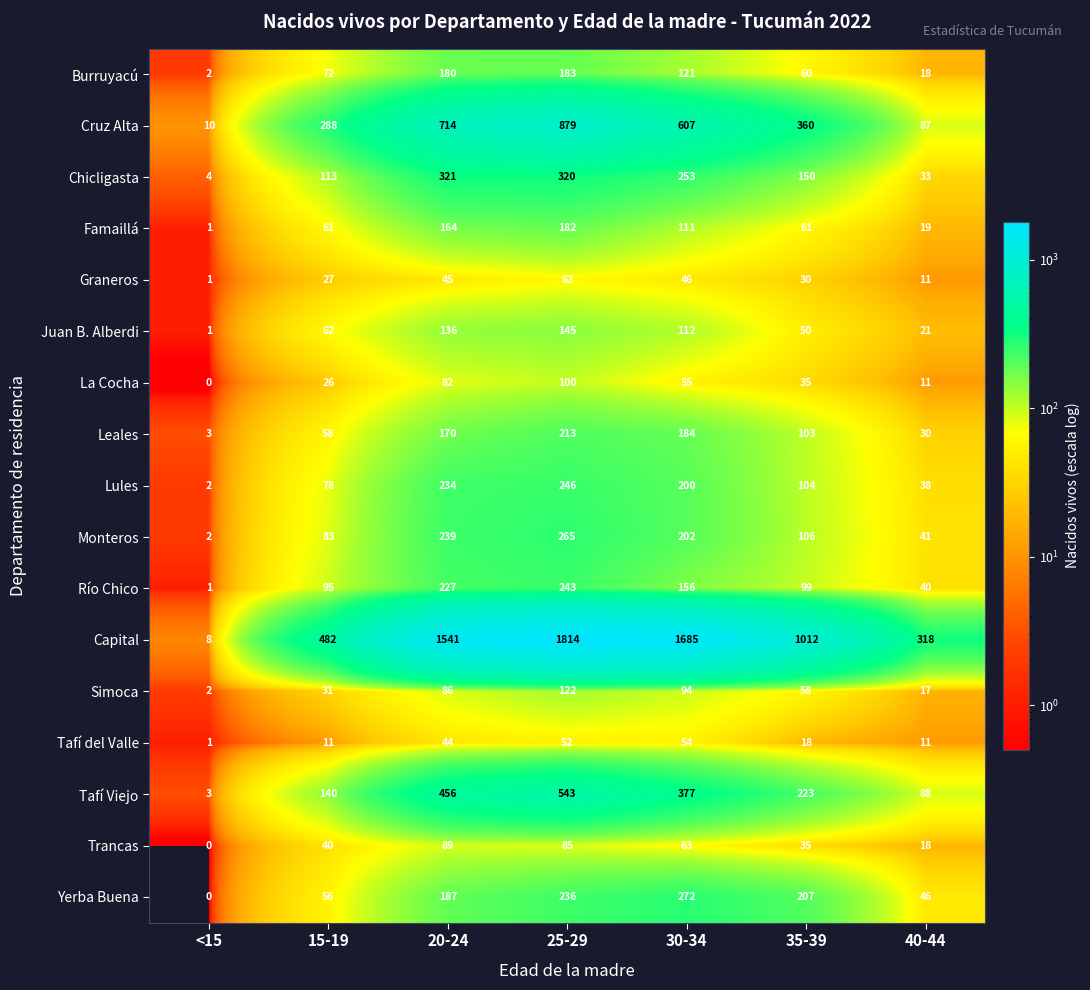

Rank the series by their maximum value, from lowest to highest.

Tafí del Valle, Graneros, Trancas, La Cocha, Simoca, Juan B. Alberdi, Famaillá, Burruyacú, Leales, Río Chico, Lules, Monteros, Yerba Buena, Chicligasta, Tafí Viejo, Cruz Alta, Capital